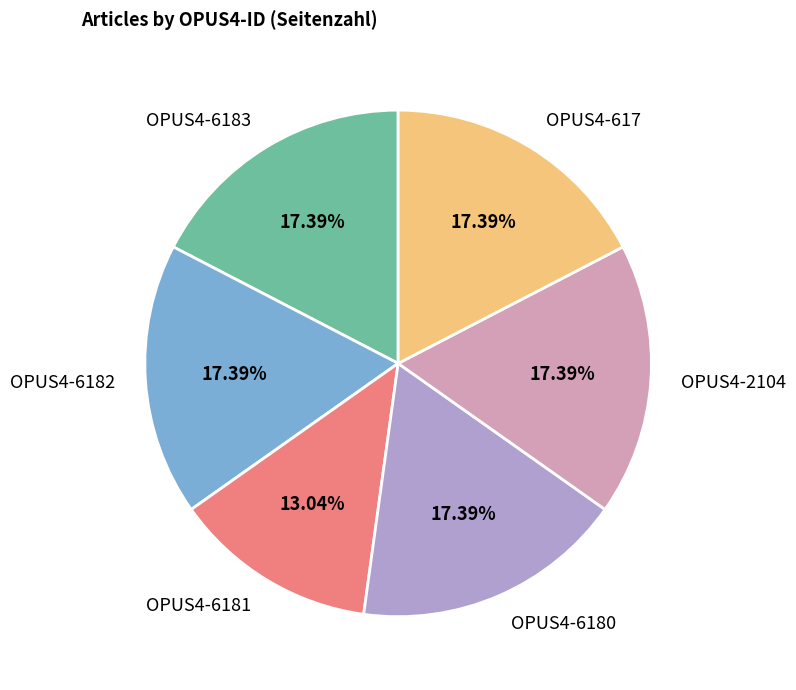

Is there a majority slice in this chart?

No